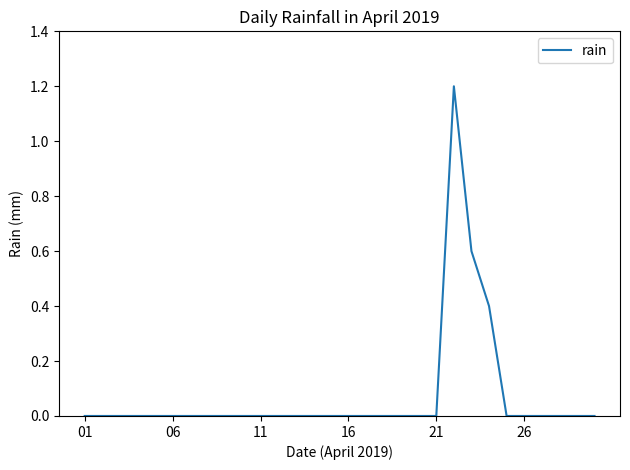

What is the maximum value shown in the chart?

1.2